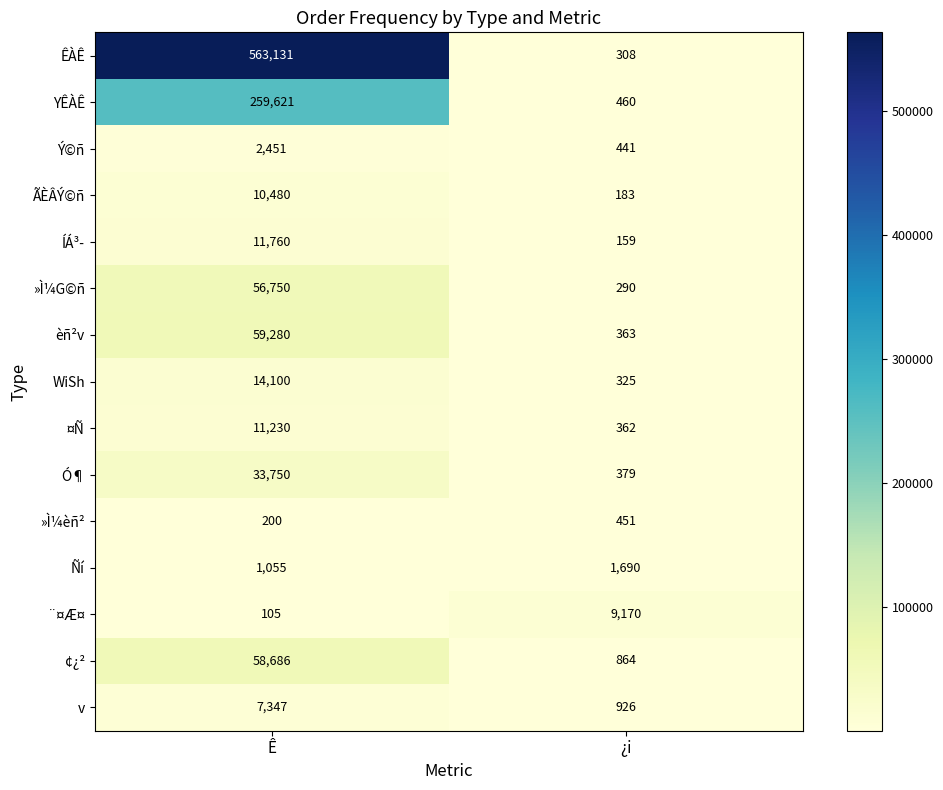

Reading left to right, transcribe all the data shown in this chart.

ÊÀÊ: Ê=563131	¿i=308
YÊÀÊ: Ê=259621	¿i=460
Ý©ñ: Ê=2451	¿i=441
ÃÈÂÝ©ñ: Ê=10480	¿i=183
ÍÁ³­: Ê=11760	¿i=159
»Ì¼G©ñ: Ê=56750	¿i=290
èñ²v: Ê=59280	¿i=363
WiSh: Ê=14100	¿i=325
¤Ñ: Ê=11230	¿i=362
Ó¶: Ê=33750	¿i=379
»Ì¼èñ²: Ê=200	¿i=451
Ñí: Ê=1055	¿i=1690
¨¤Æ¤: Ê=105	¿i=9170
¢¿²: Ê=58686	¿i=864
v: Ê=7347	¿i=926